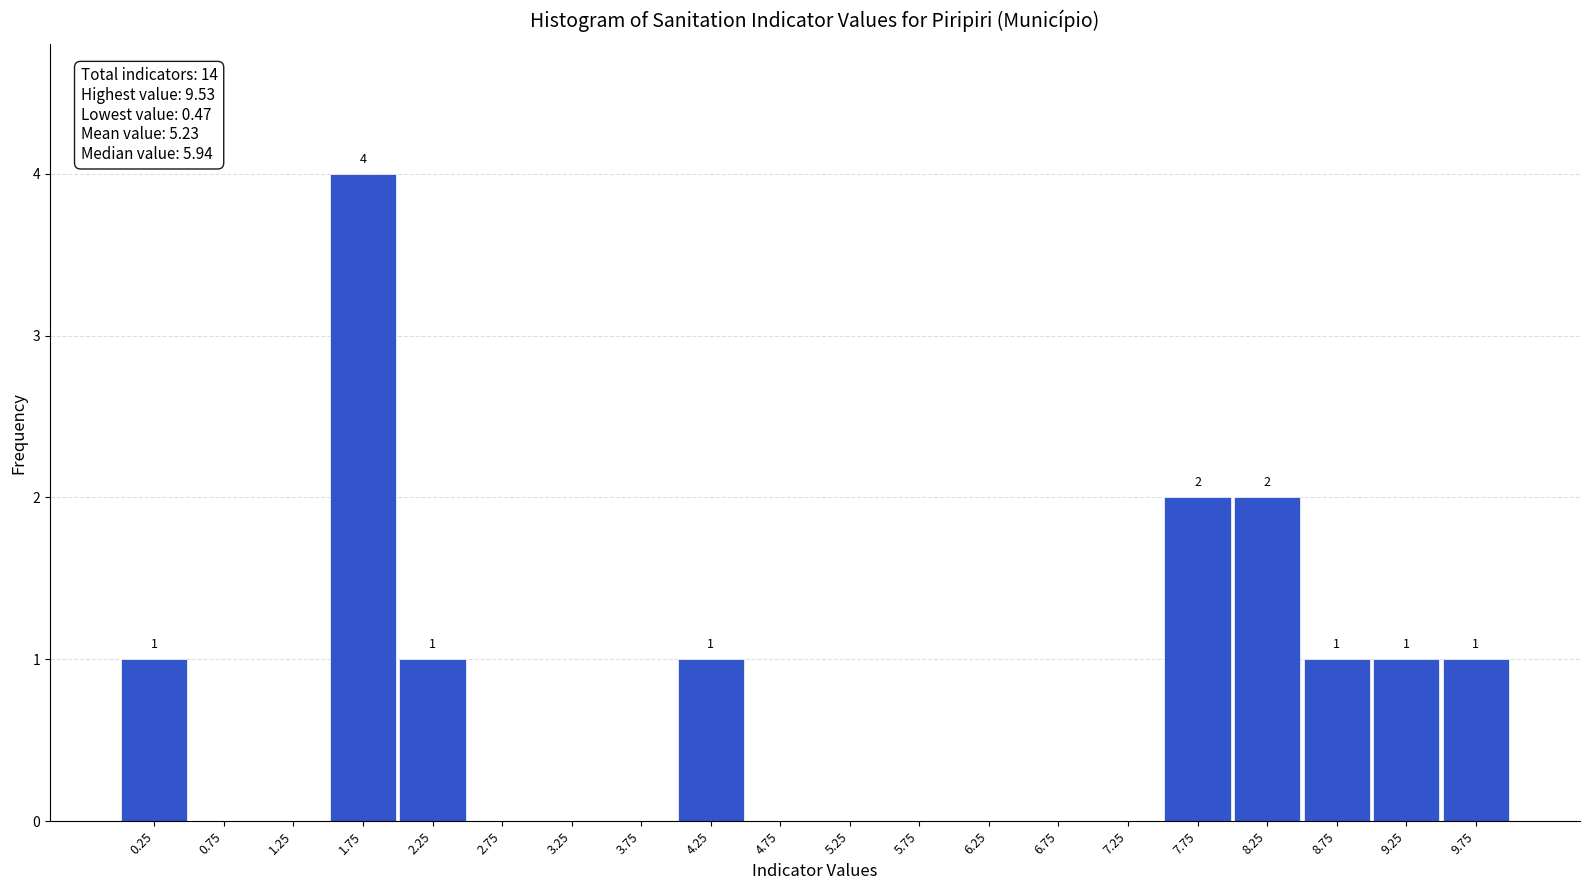

Over which range of the x-axis is the bar tallest?

1.5 to 2.0